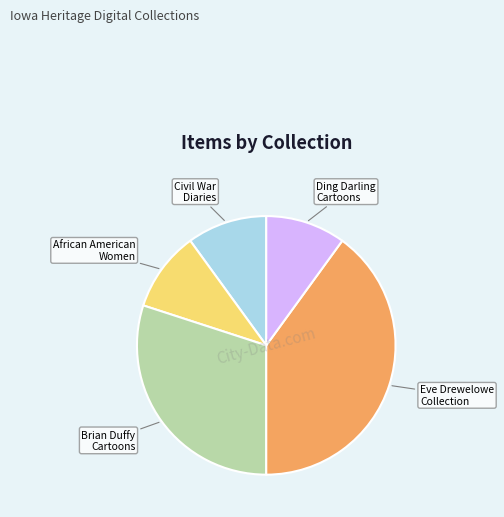

Count the number of slices in the pie.

5